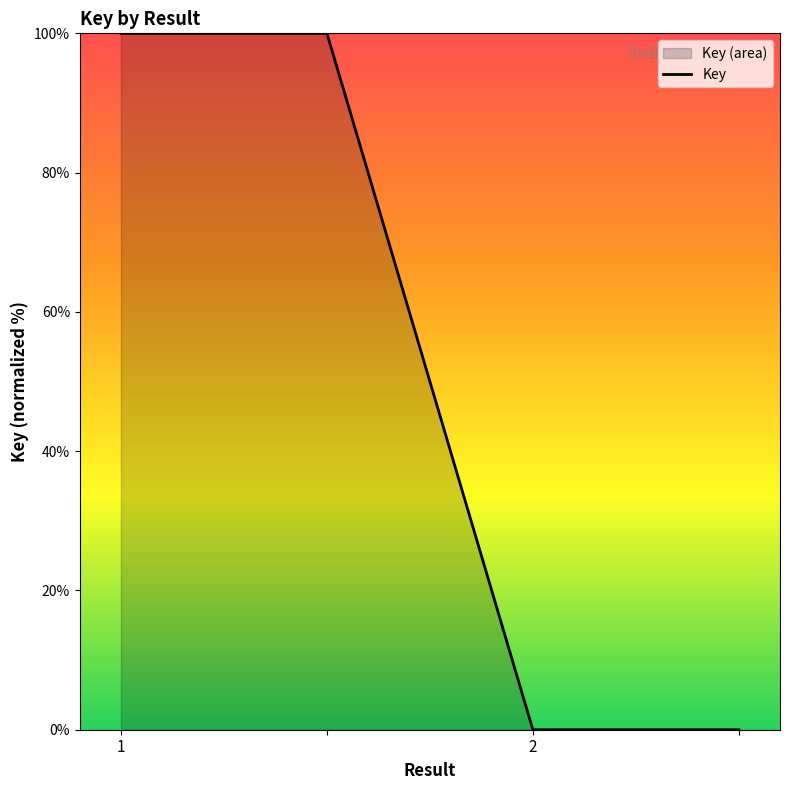

The chart shows a value of 143 at 2. True or false?

False